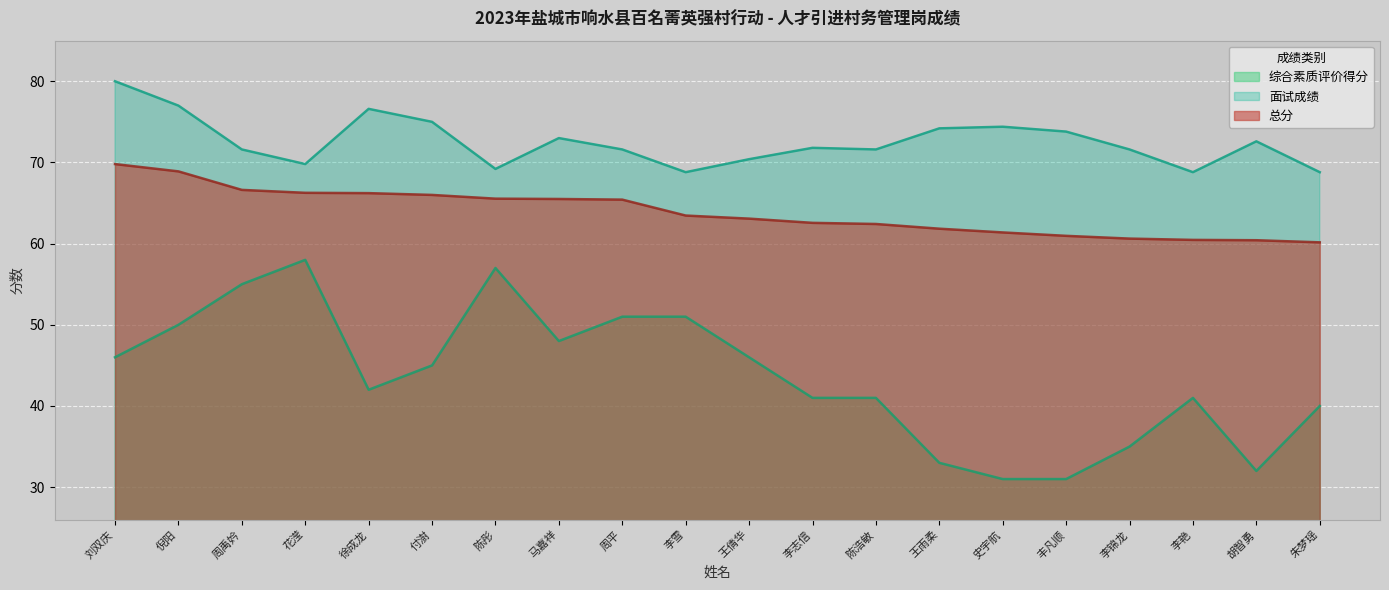

Is the value of 面试成绩 at 付澍 greater than the value of 综合素质评价得分 at 周禹妗?

Yes